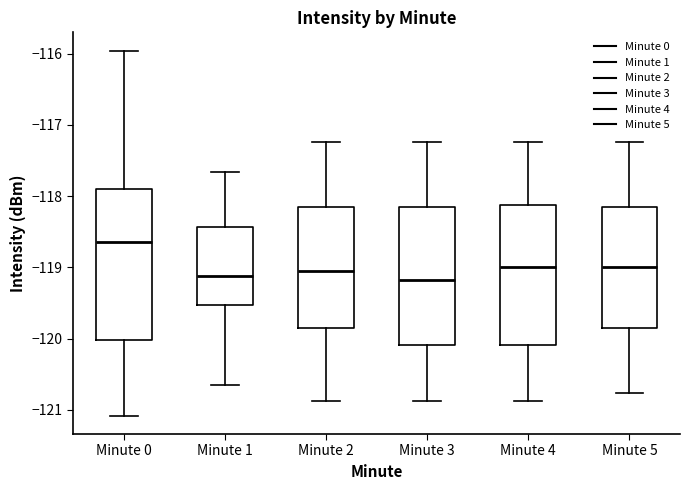

Reading left to right, transcribe this box plot: for each box, give where its median line is, the range the box spans, and where its two whiskers end, as read against the y-axis. The values are not printed on the chart, so give them approximately, as read against the axis.

Minute 0: median -118.6, box -120.0 to -117.9, whiskers -121.1 to -116.0
Minute 1: median -119.1, box -119.5 to -118.4, whiskers -120.7 to -117.7
Minute 2: median -119.1, box -119.8 to -118.2, whiskers -120.9 to -117.2
Minute 3: median -119.2, box -120.1 to -118.2, whiskers -120.9 to -117.2
Minute 4: median -119.0, box -120.1 to -118.1, whiskers -120.9 to -117.2
Minute 5: median -119.0, box -119.8 to -118.2, whiskers -120.8 to -117.2